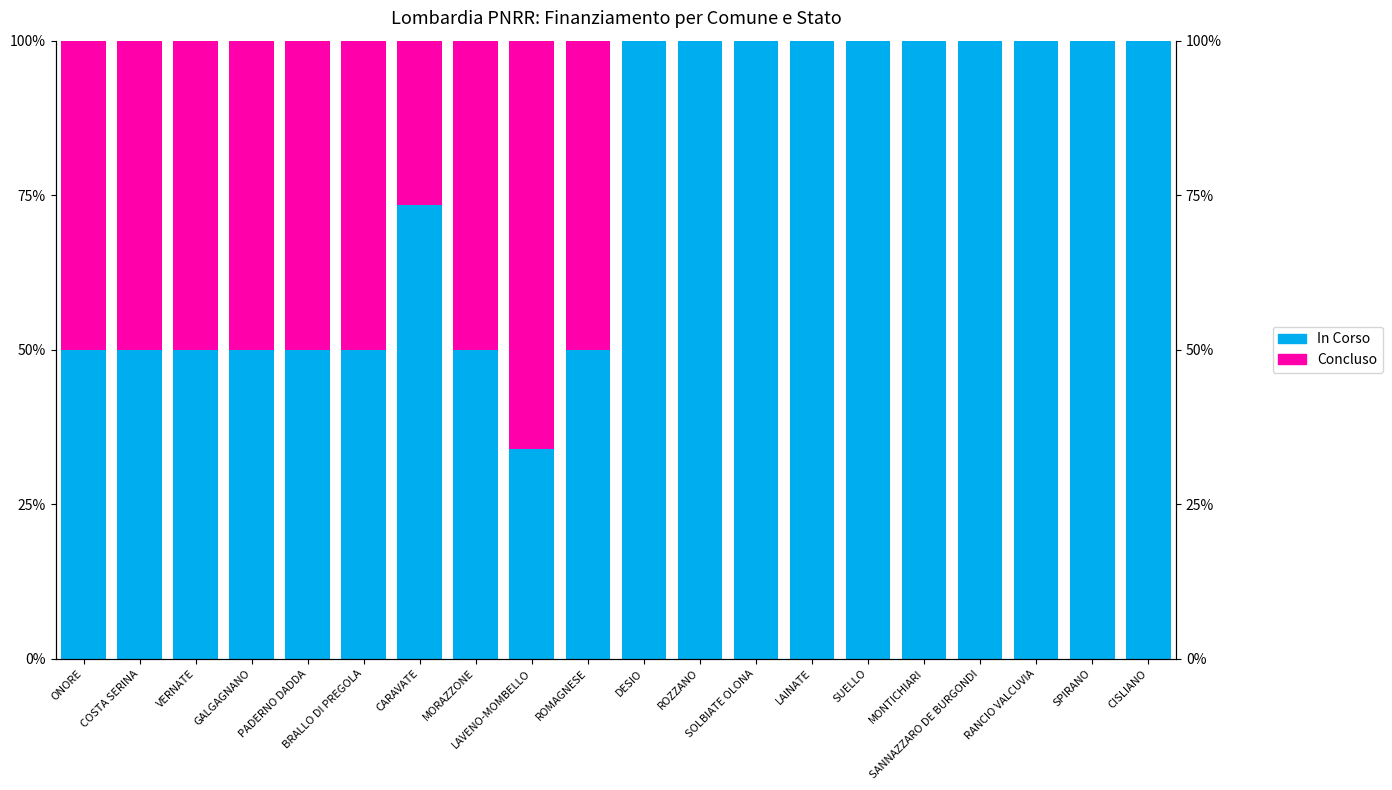

What is the maximum value for In Corso?

100.0